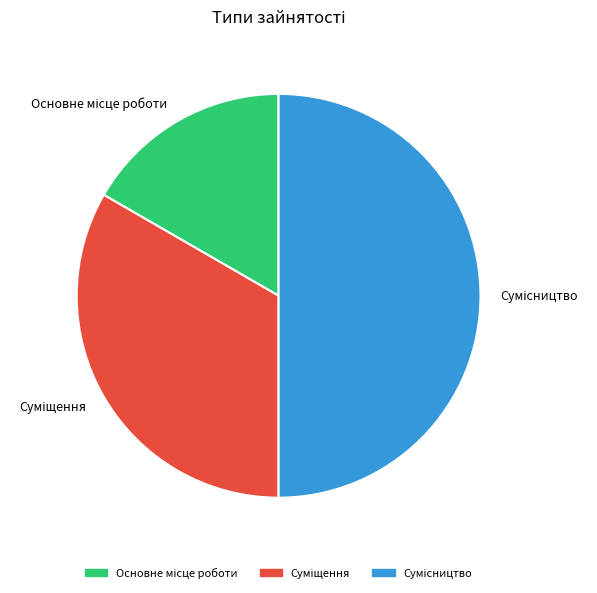

Does Сумісництво represent more than half of the total?

No